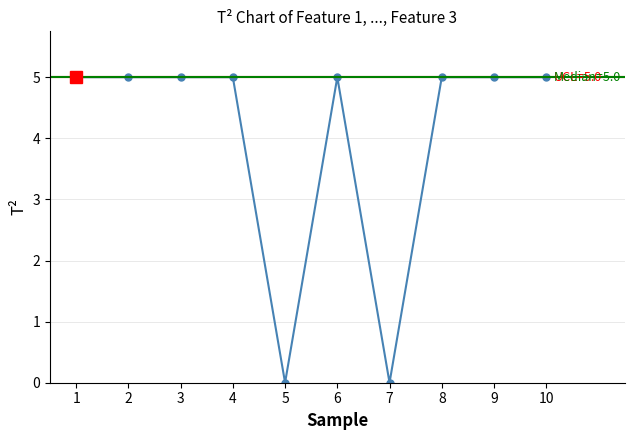

List the labels in order of value, smallest first.

5, 7, 1, 2, 3, 4, 6, 8, 9, 10